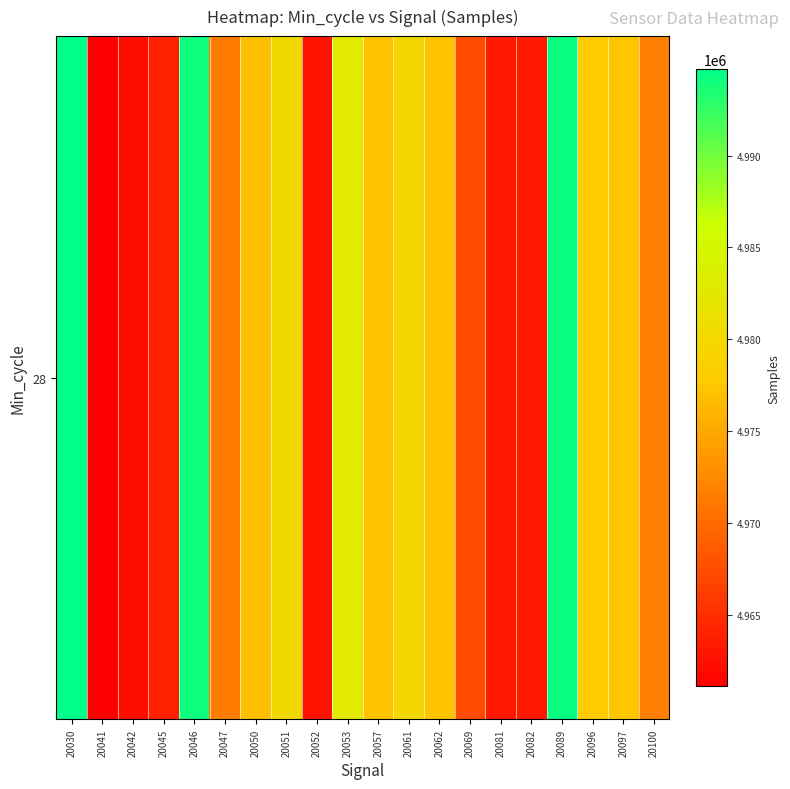

Approximately how many times larger is the value at 20069 compared to 20041?

1.0